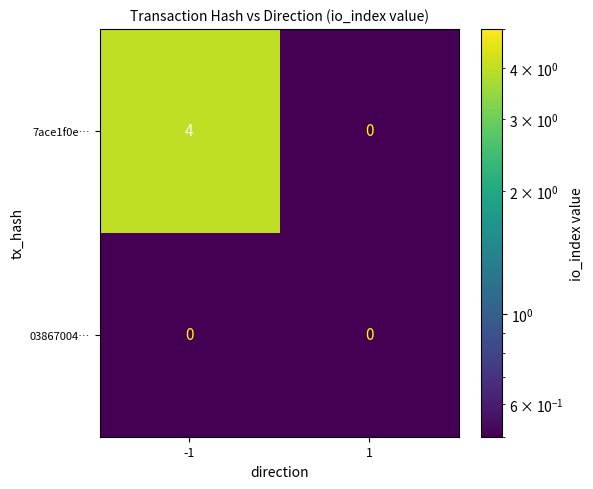

Rank the series by their maximum value, from lowest to highest.

03867004…, 7ace1f0e…